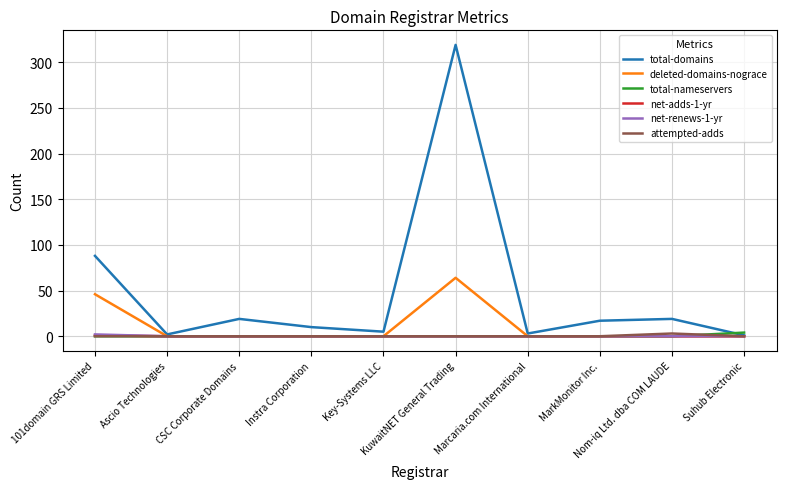

At which category is the sum across all series the highest?

KuwaitNET General Trading